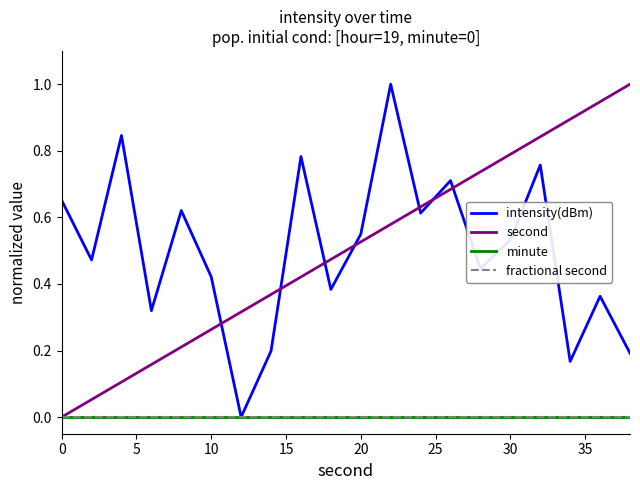

Reading right to left, what are all the values shown in this chart?

intensity(dBm): 0.2	0.4	0.2	0.8	0.5	0.4	0.7	0.6	1.0	0.5	0.4	0.8	0.2	0.0	0.4	0.6	0.3	0.8	0.5	0.7
second: 1.0	0.9	0.9	0.8	0.8	0.7	0.7	0.6	0.6	0.5	0.5	0.4	0.4	0.3	0.3	0.2	0.2	0.1	0.1	0.0
minute: 0.0	0.0	0.0	0.0	0.0	0.0	0.0	0.0	0.0	0.0	0.0	0.0	0.0	0.0	0.0	0.0	0.0	0.0	0.0	0.0
fractional second: 0.0	0.0	0.0	0.0	0.0	0.0	0.0	0.0	0.0	0.0	0.0	0.0	0.0	0.0	0.0	0.0	0.0	0.0	0.0	0.0